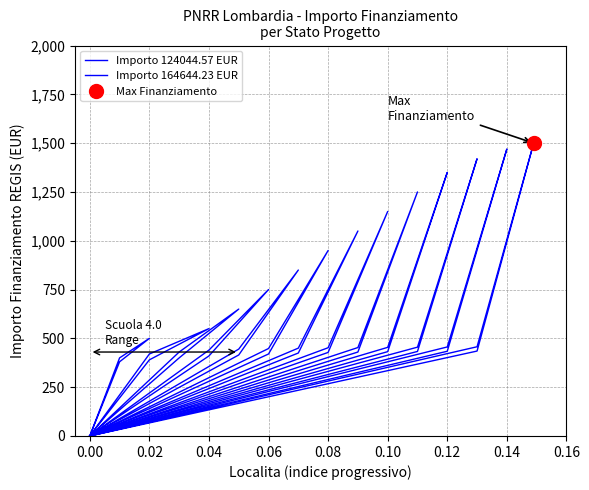

What is the value of the Importo 164644.23 EUR point at the 2nd from the left?

420